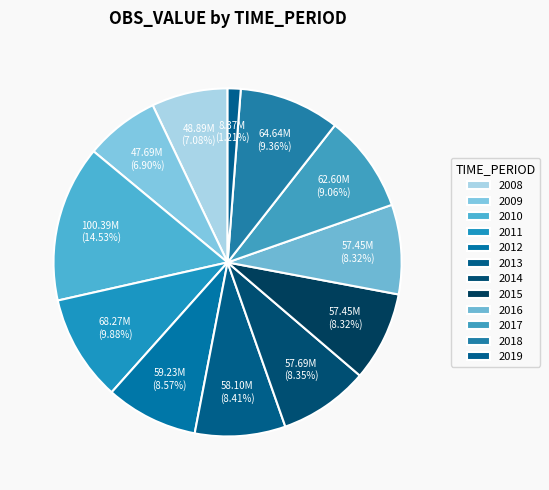

Which category has the smallest portion of the pie?

2019